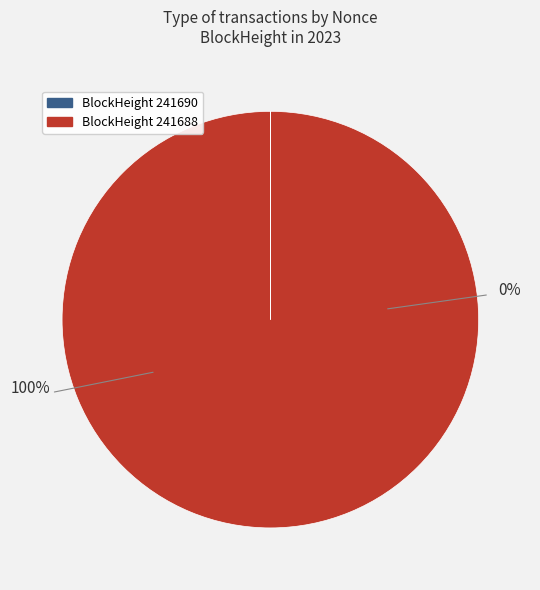

Rank the categories by value from lowest to highest.

241690, 241688